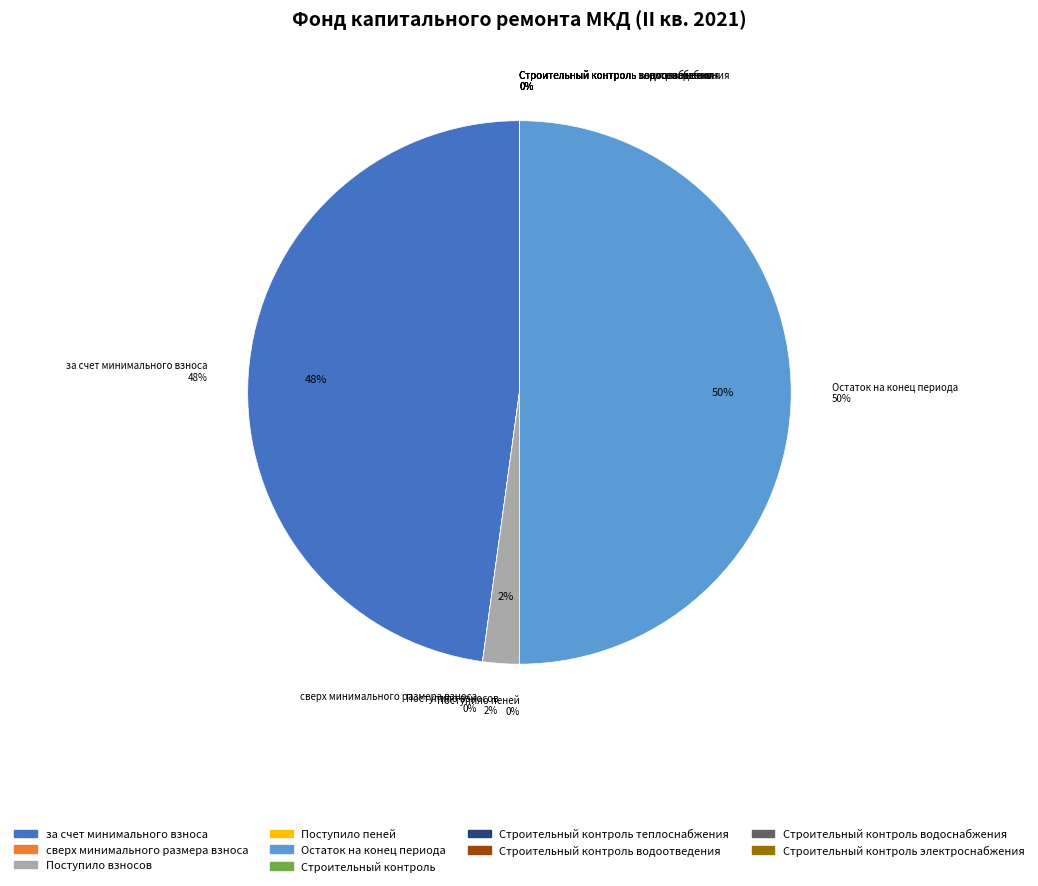

Rank the categories by value from lowest to highest.

сверх минимального размера взноса, Поступило пеней, Строительный контроль, Строительный контроль теплоснабжения, Строительный контроль водоотведения, Строительный контроль водоснабжения, Строительный контроль электроснабжения, Поступило взносов, за счет минимального взноса, Остаток на конец периода